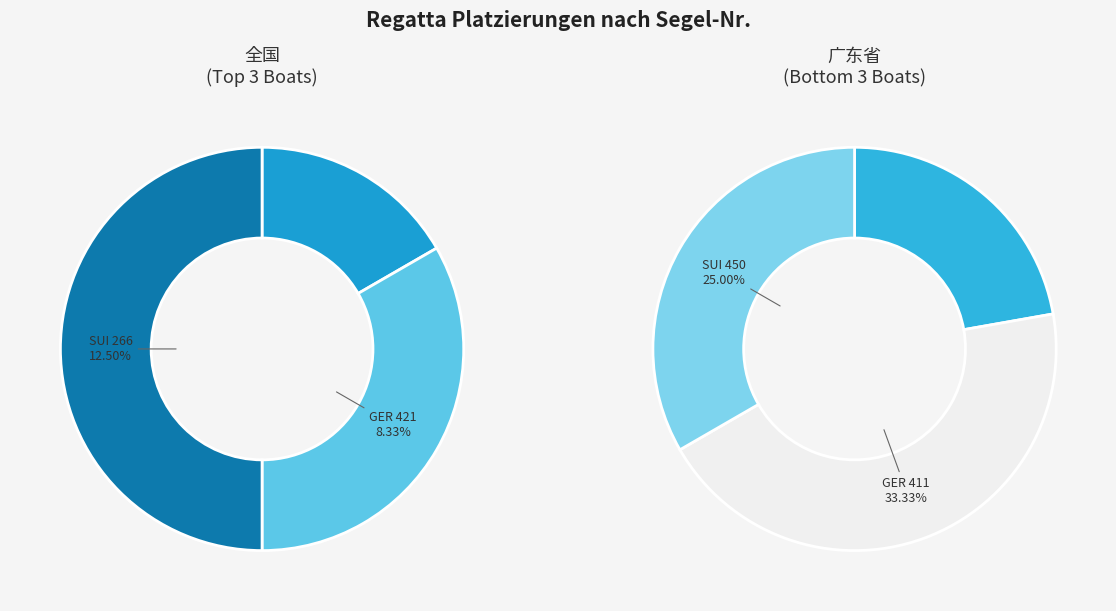

To the nearest percent, what is the average slice percentage?

17%